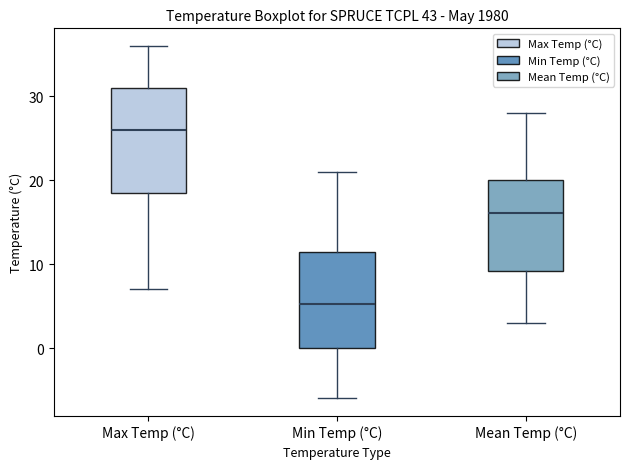

Where is the lower edge of the box for Max Temp (°C) on the y-axis? The values are not printed on the chart, so give them approximately, as read against the axis.

19